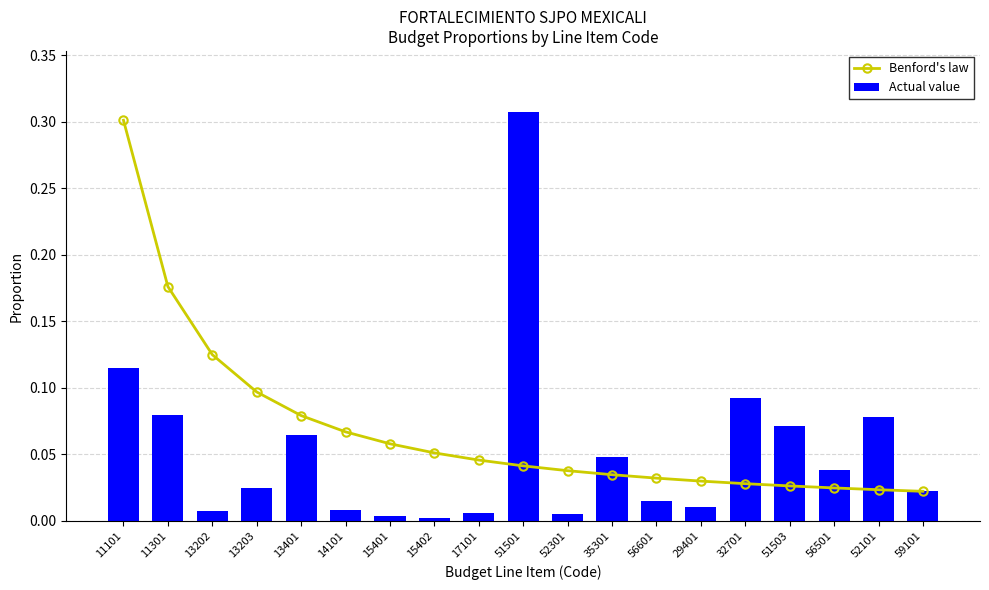

Which label corresponds to the largest value in the chart?

51501